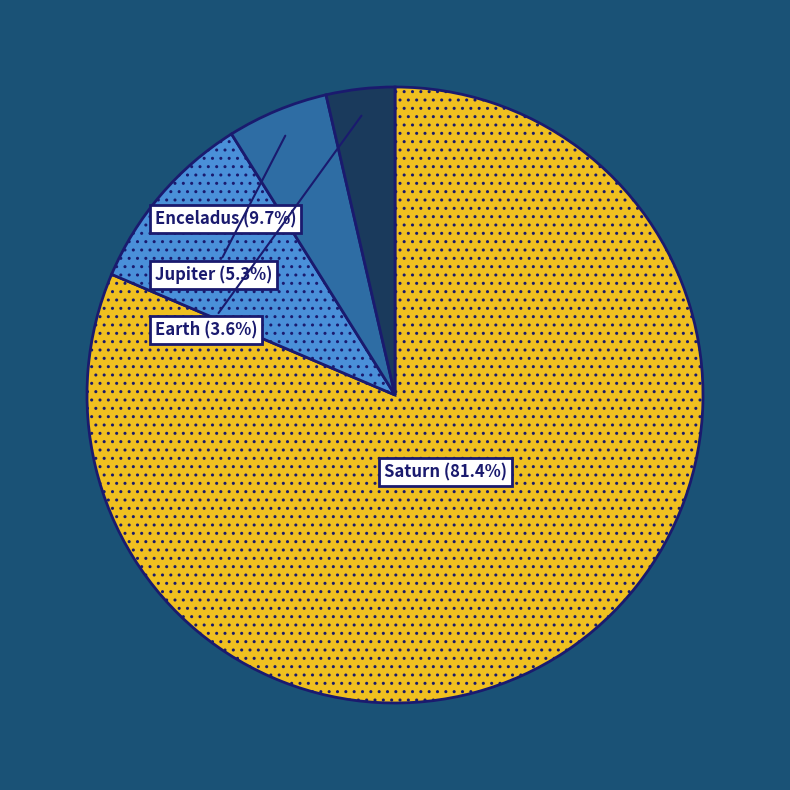

How many segments does this pie chart have?

4